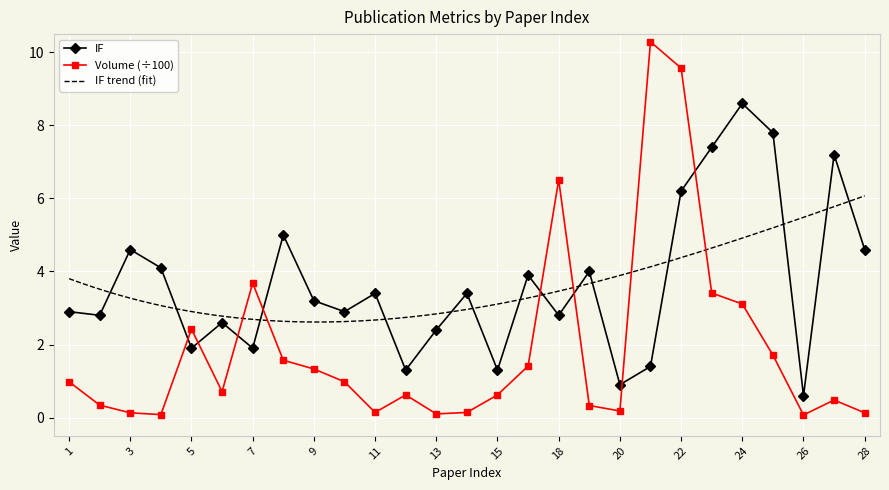

At which category does Volume reach its first local valley?

4